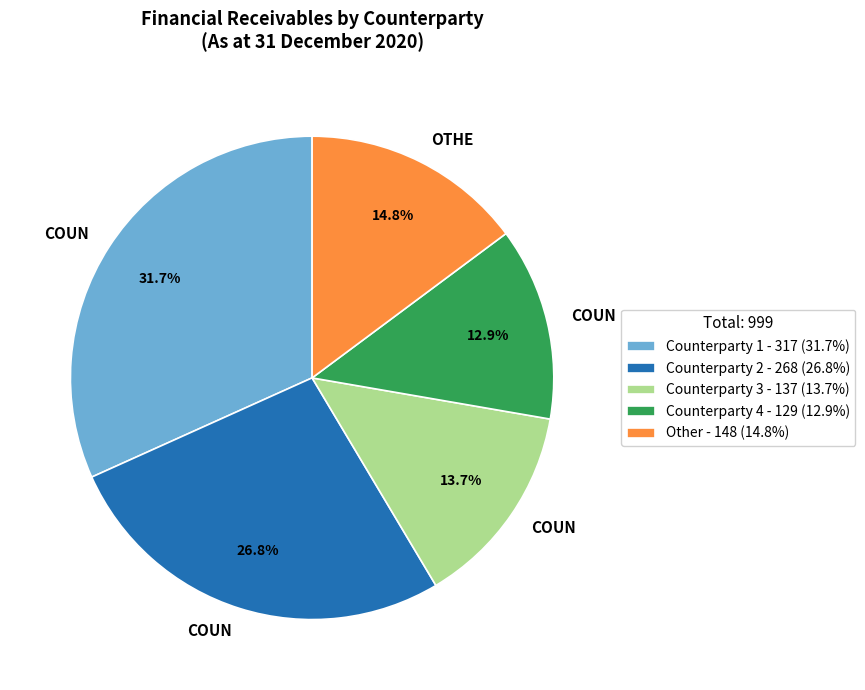

To the nearest percent, what is the average slice percentage?

20%